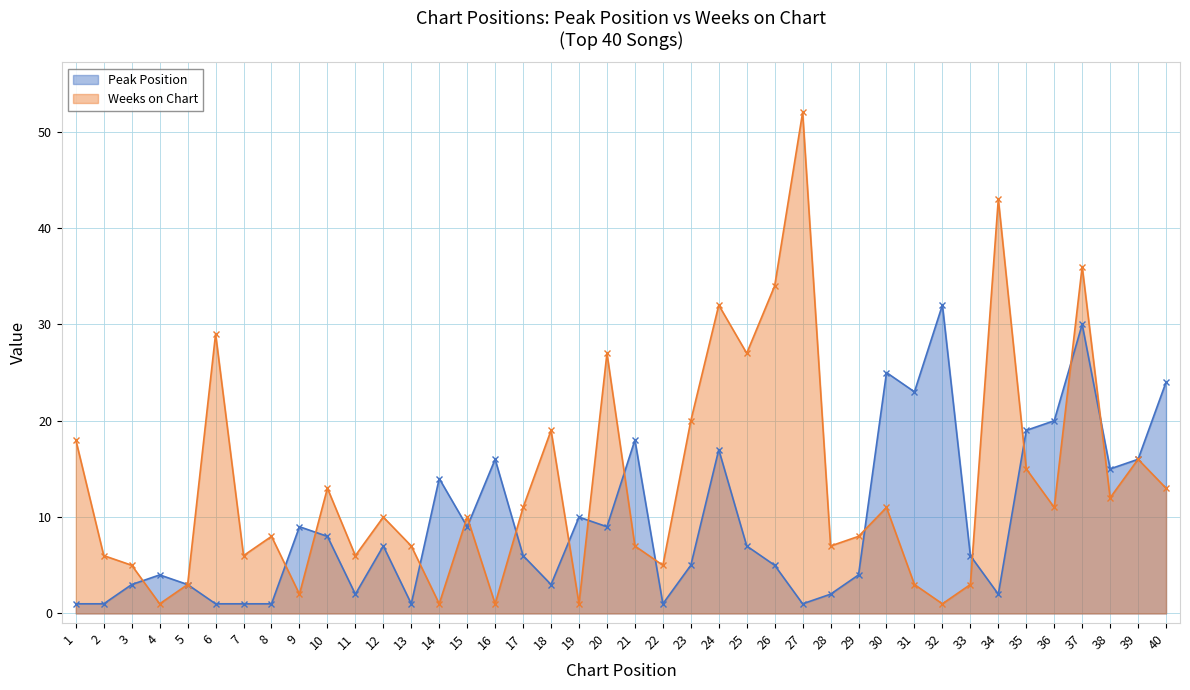

List the labels in order of Weeks on Chart value, smallest first.

4, 14, 16, 19, 32, 9, 5, 31, 33, 3, 22, 2, 7, 11, 13, 21, 28, 8, 29, 12, 15, 17, 30, 36, 38, 10, 40, 35, 39, 1, 18, 23, 20, 25, 6, 24, 26, 37, 34, 27